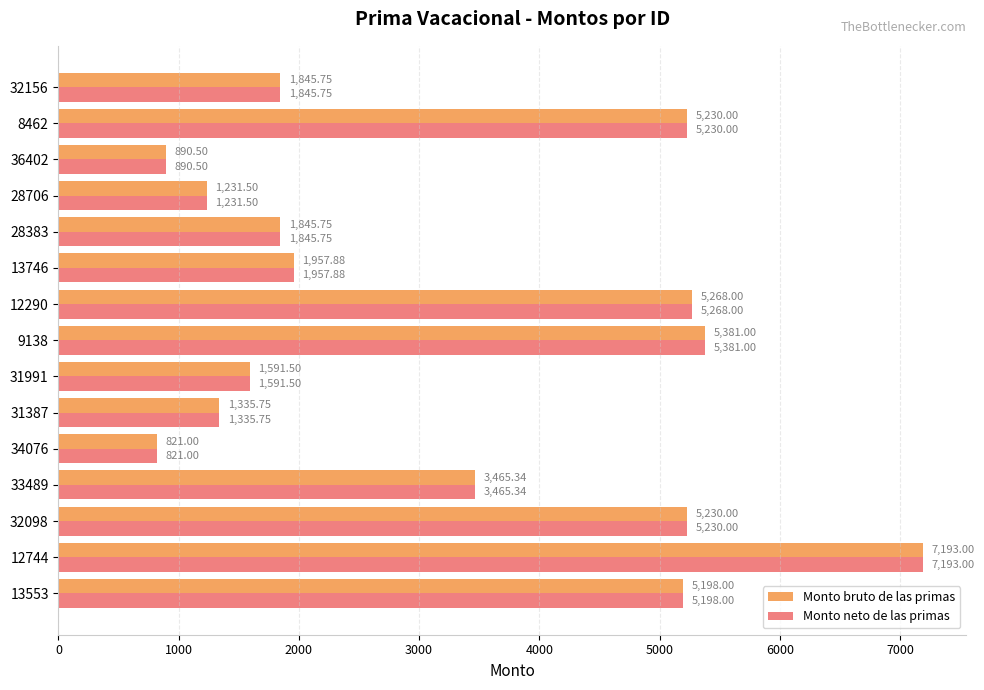

What is the difference between the second highest and second lowest values in the Monto neto de las primas series?

4490.5